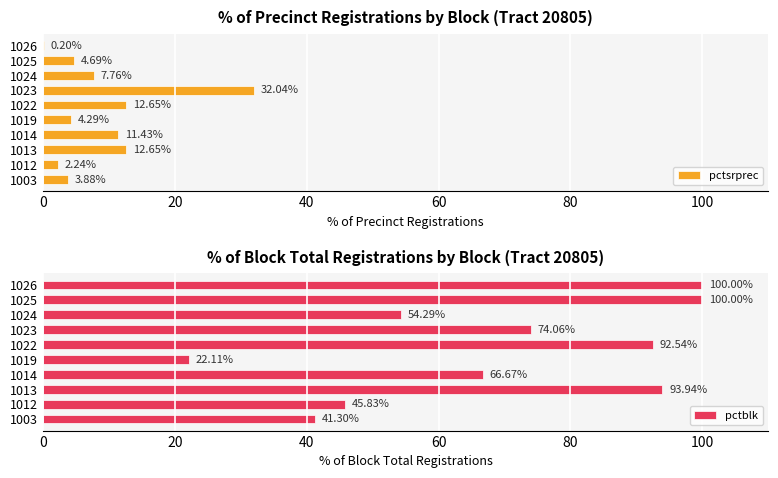

How many categories are shown in the chart?

10